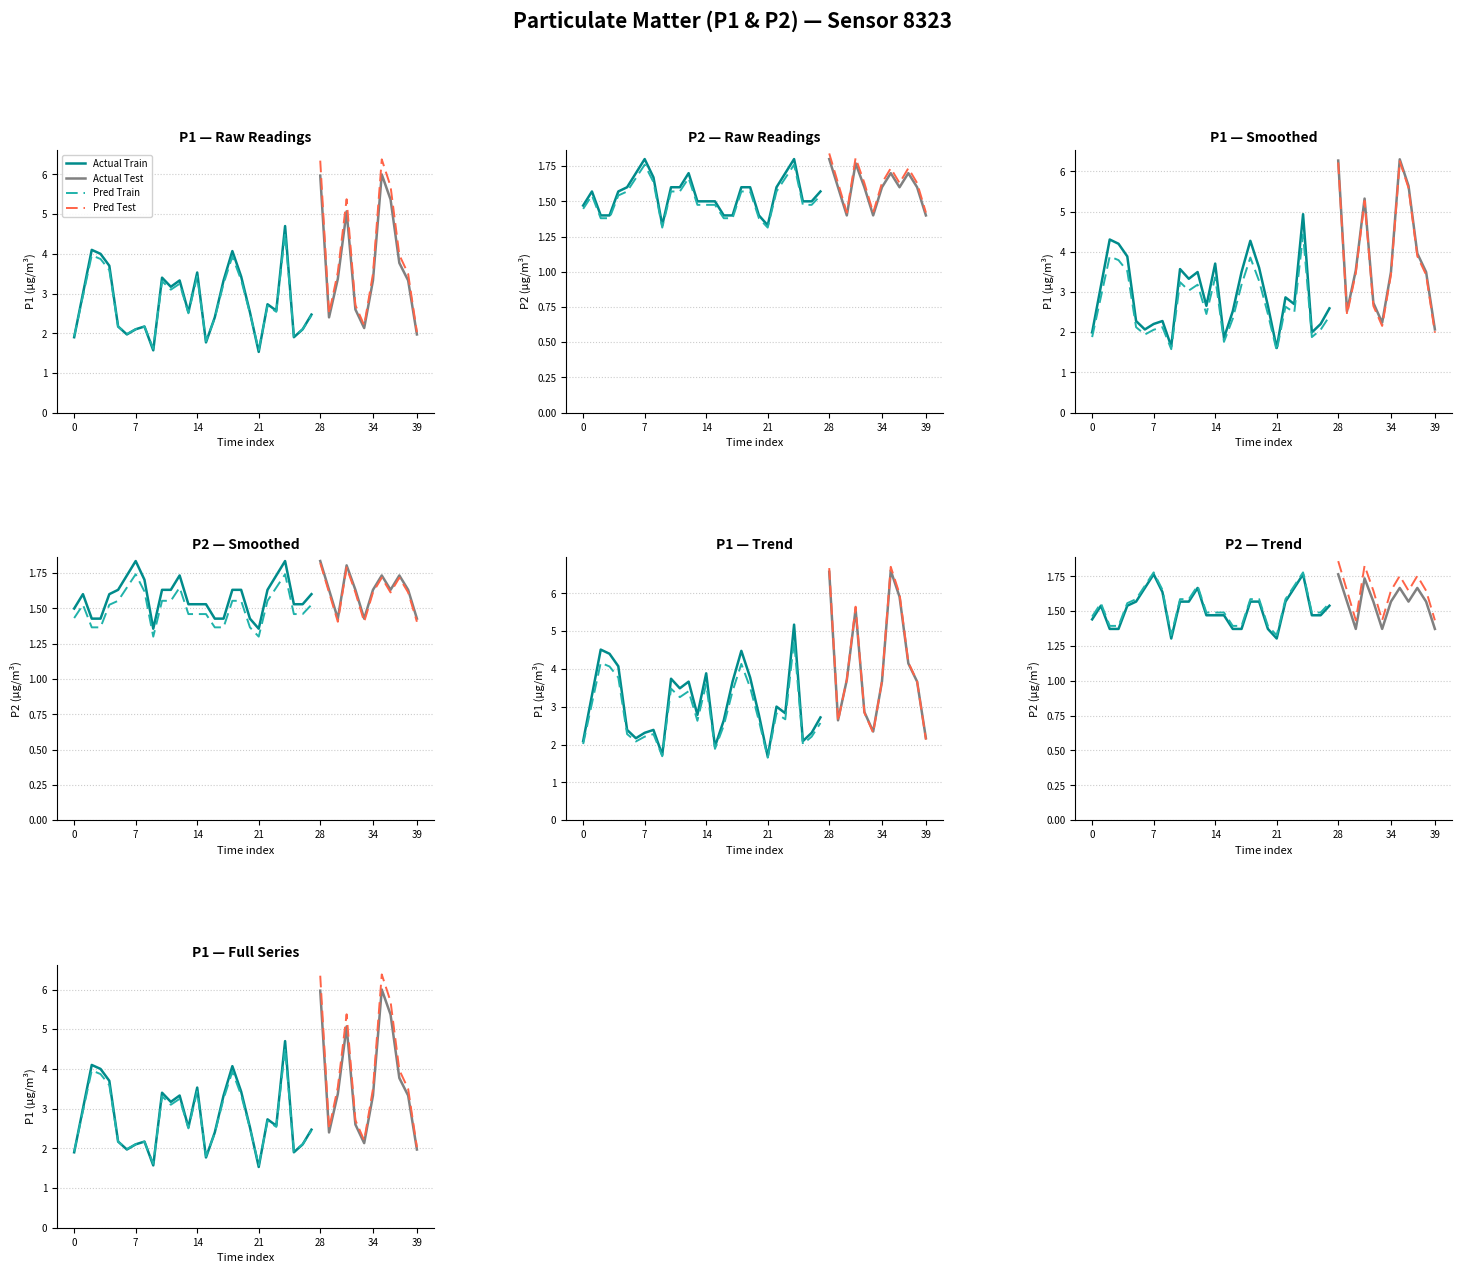

What is the spread (max minus min) of values at 00:31?

1.6